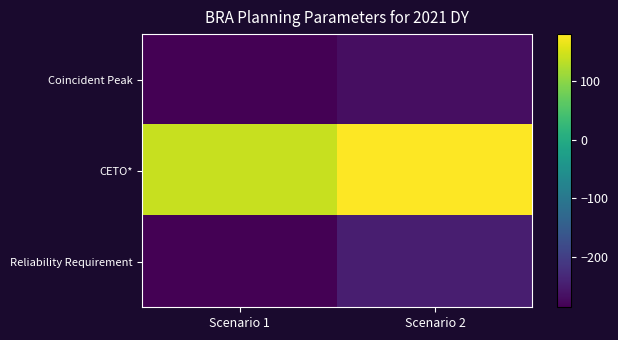

Reading left to right, extract all data points from this chart.

Coincident Peak: Scenario 1=-284.4	Scenario 2=-268.2
CETO*: Scenario 1=140.0	Scenario 2=180.0
Reliability Requirement: Scenario 1=-286.0	Scenario 2=-246.0